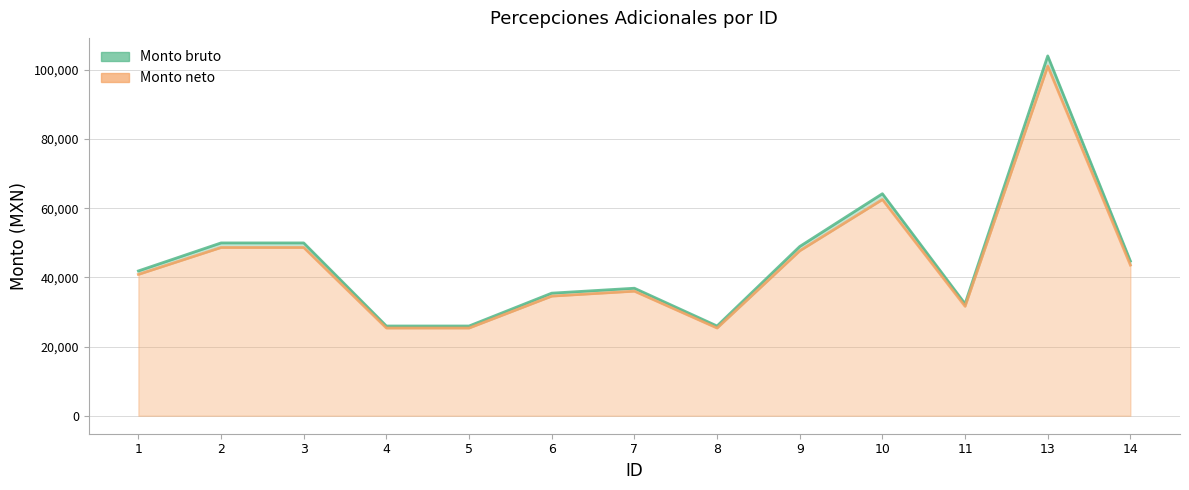

What are all the series names shown in the legend?

Monto bruto, Monto neto